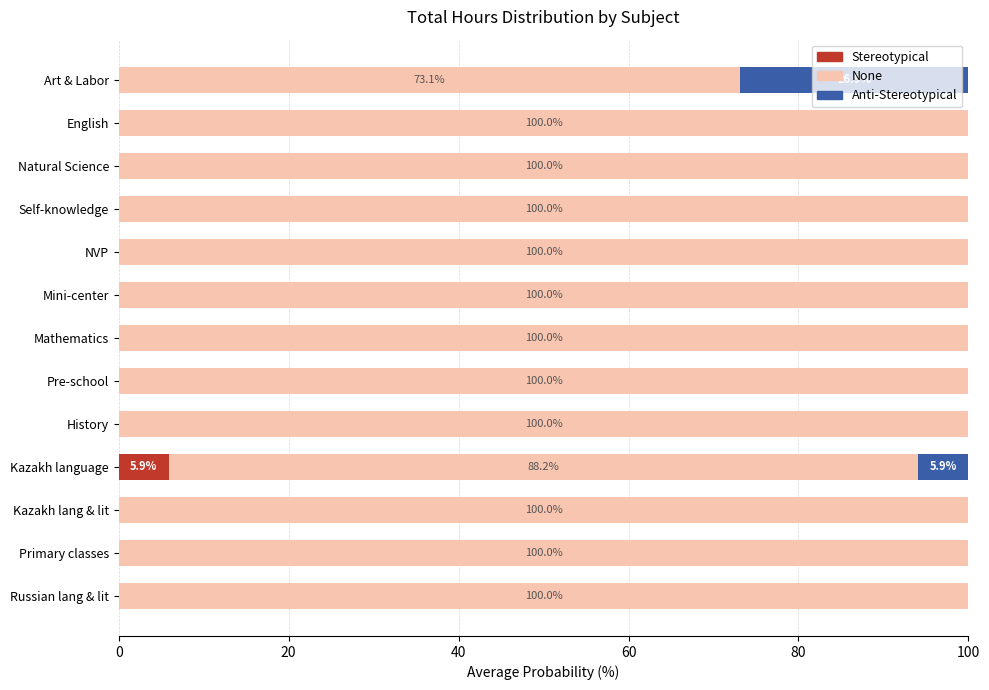

Which category has the highest value in the Stereotypical series?

Kazakh language